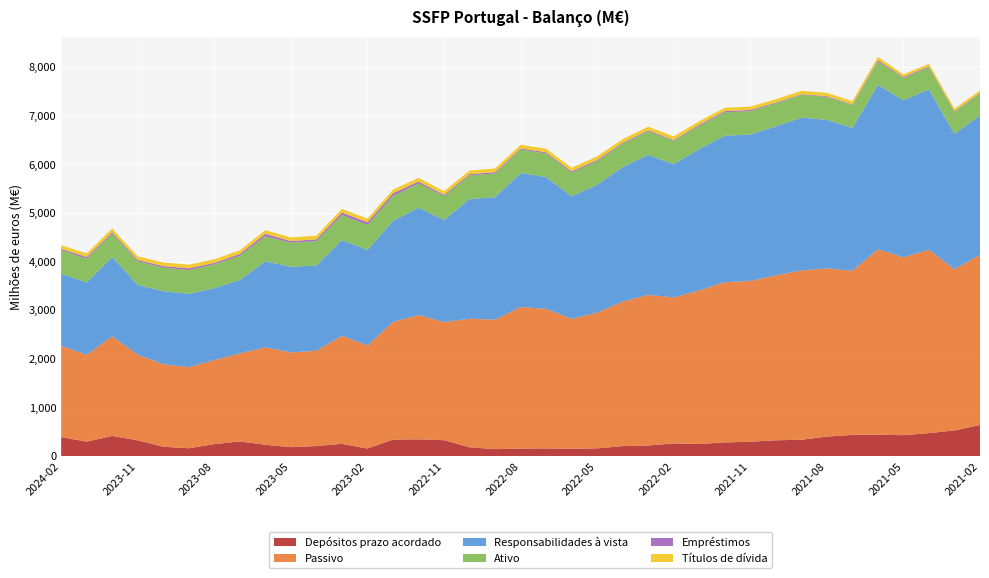

Reading left to right, list all the values displayed in this chart.

Depósitos prazo acordado: 393.0	298.6	416.9	326.2	194.5	162.2	248.2	302.8	234.3	185.3	208.3	253.8	156.8	341.0	346.7	328.9	182.5	144.4	156.1	159.5	152.2	160.8	206.3	219.6	261.2	250.9	283.0	296.8	326.6	337.5	402.9	437.7	439.6	432.2	474.0	530.0	640.1
Passivo: 1876.7	1786.3	2048.4	1761.1	1697.6	1669.0	1727.9	1812.0	2004.4	1948.2	1961.3	2222.8	2120.4	2419.2	2556.1	2428.9	2644.2	2663.5	2911.5	2870.7	2671.8	2791.3	2972.5	3099.0	3002.7	3158.3	3295.5	3308.1	3391.8	3482.8	3458.9	3376.5	3816.7	3660.0	3772.4	3314.8	3503.8
Responsabilidades à vista: 1483.8	1487.7	1631.5	1434.9	1503.1	1506.7	1479.7	1509.1	1770.1	1763.0	1753.0	1968.9	1963.6	2078.2	2209.4	2099.9	2461.7	2519.1	2755.4	2711.2	2519.6	2630.6	2766.2	2879.3	2741.5	2907.4	3012.5	3011.2	3065.2	3145.2	3056.0	2938.8	3377.1	3227.8	3298.4	2784.8	2863.8
Ativo: 481.9	488.8	483.2	482.9	483.9	489.8	489.8	498.1	512.5	494.2	498.6	513.0	515.9	514.4	498.6	489.2	486.4	488.1	483.9	484.3	487.5	484.7	481.2	482.6	479.0	479.5	480.6	479.8	472.5	467.0	470.9	467.8	482.4	459.4	455.5	452.2	451.0
Empréstimos: 27.8	35.1	29.8	29.1	30.4	36.4	29.4	37.9	52.6	33.7	38.2	52.7	55.7	54.2	39.3	28.7	25.8	27.8	23.3	24.0	27.4	24.2	20.5	22.5	18.7	23.8	25.7	24.7	17.6	12.2	16.7	13.6	28.3	20.2	18.4	15.4	14.3
Títulos de dívida: 75.1	74.7	74.4	75.0	74.7	74.6	74.6	74.4	74.1	74.7	74.6	74.5	74.4	74.4	74.1	74.6	74.8	74.5	74.8	74.5	74.3	74.7	74.9	74.3	74.5	69.9	69.1	69.3	69.2	69.1	68.5	68.4	68.4	53.4	51.3	51.0	50.9